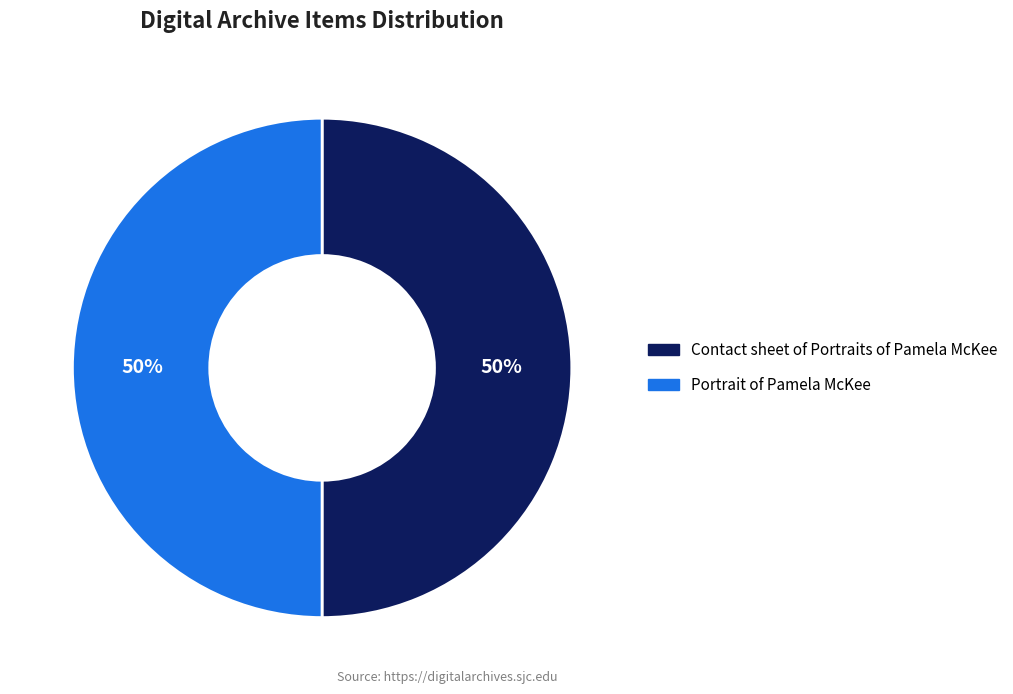

How many slices are in this pie chart?

2